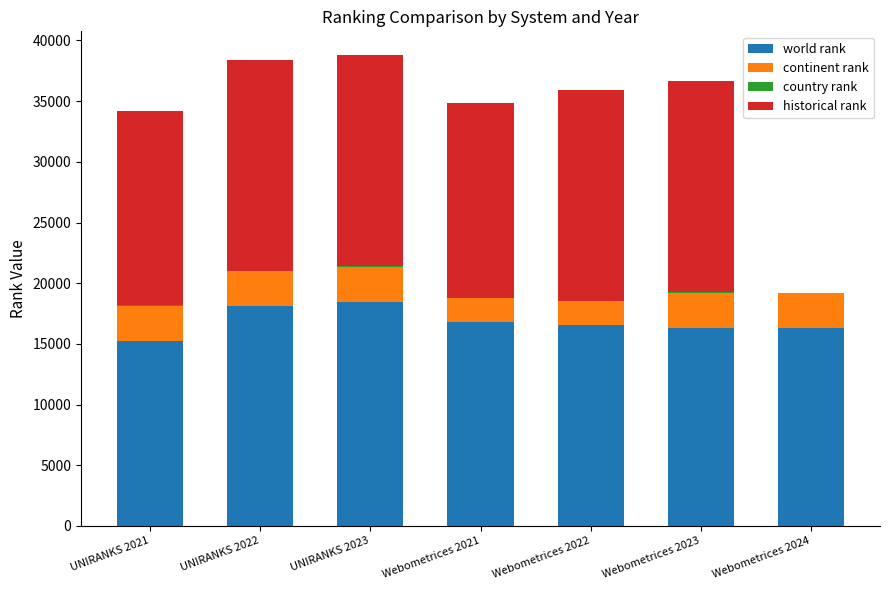

The value of world rank at UNIRANKS 2022 is 28719.8. True or false?

False